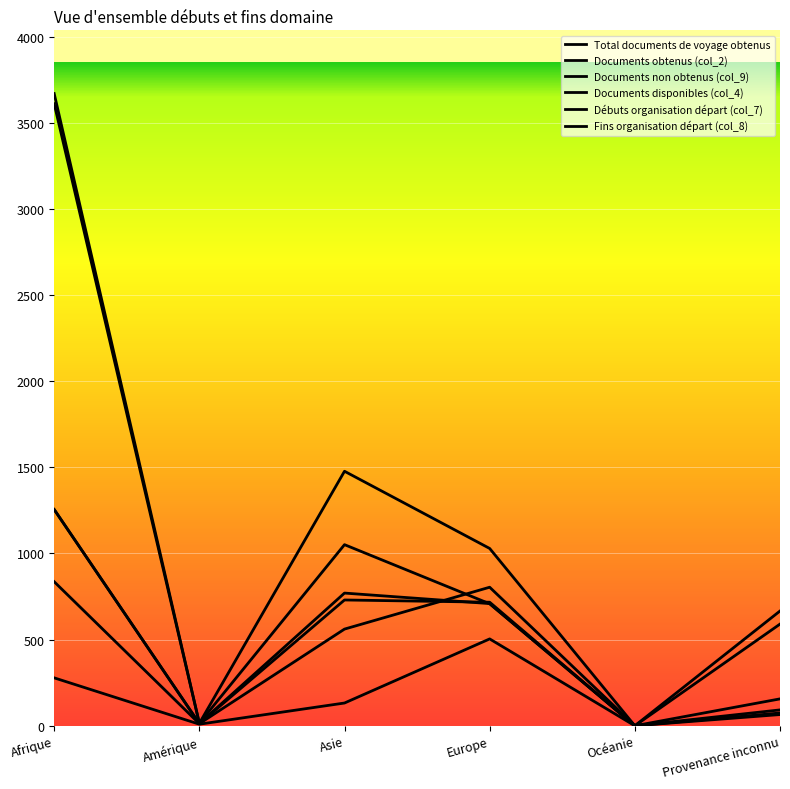

In Documents obtenus (col_2), how many points are higher than both neighbors (excluding endpoints)?

1